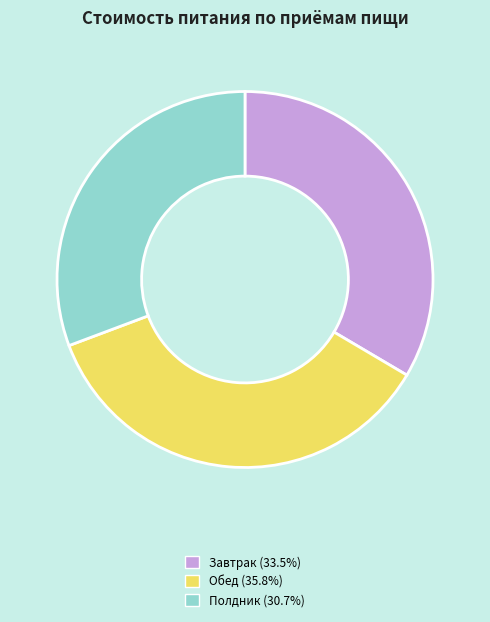

Is there a majority slice in this chart?

No